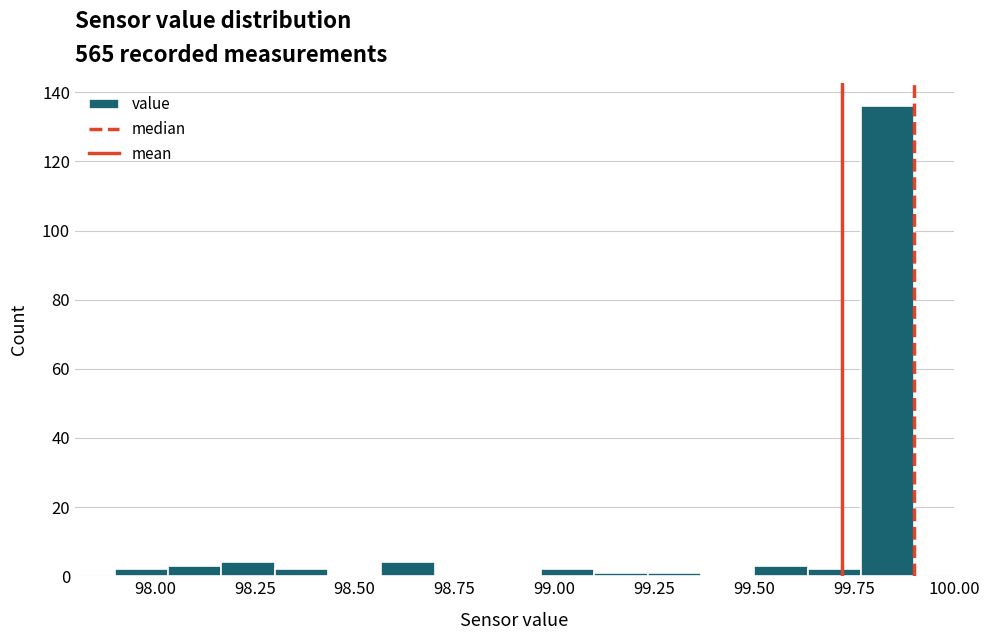

Around what value on the x-axis is the tallest bar? Give the approximate position of its centre, as read against the axis.

99.85